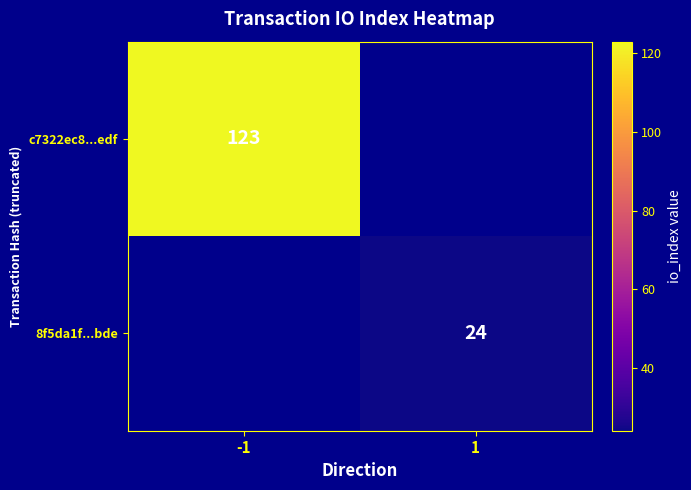

At which category does the chart reach its minimum across all series?

1